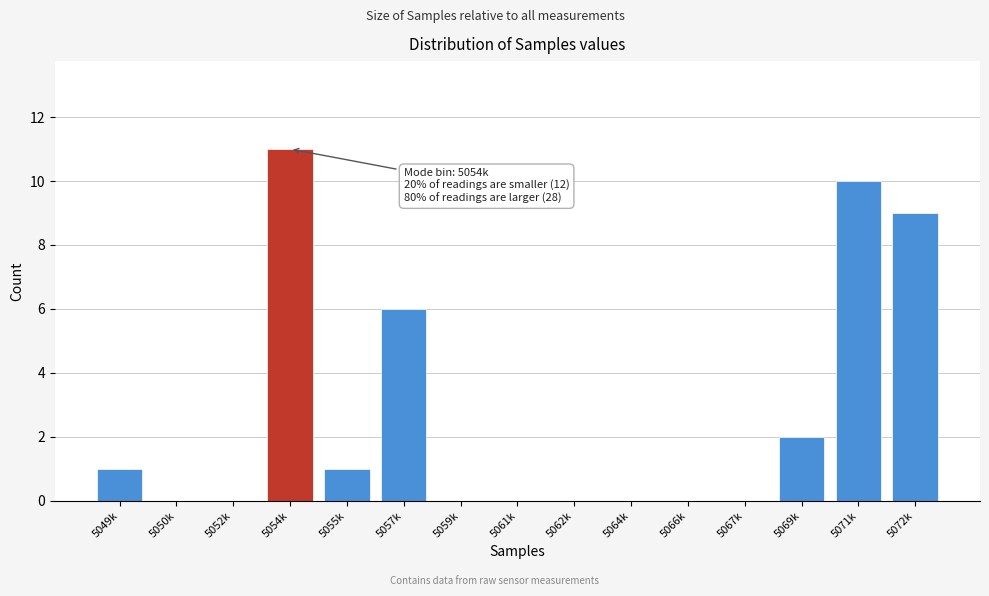

Reading left to right, list all the values displayed in this chart.

5049k=1	5050k=0	5052k=0	5054k=11	5055k=1	5057k=6	5059k=0	5061k=0	5062k=0	5064k=0	5066k=0	5067k=0	5069k=2	5071k=10	5072k=9